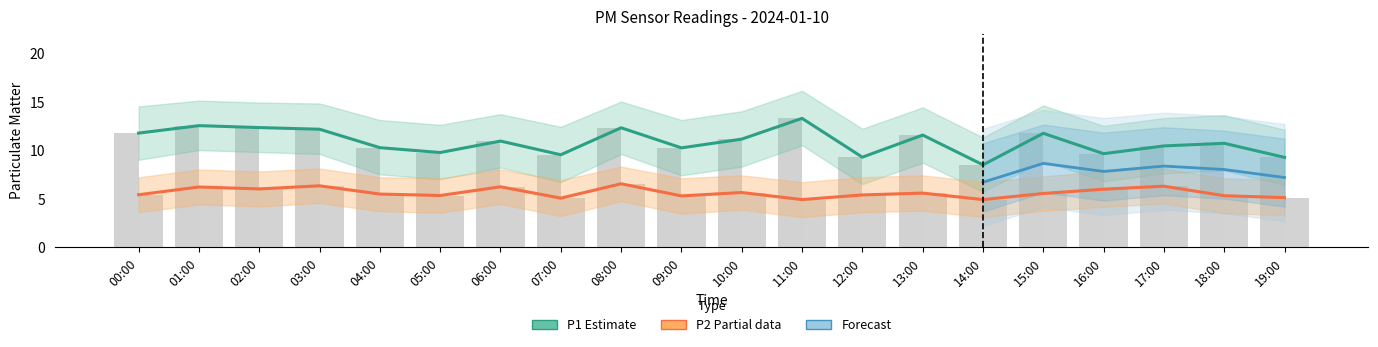

Is it true that P1 equals 12.2 at 03:00?

True